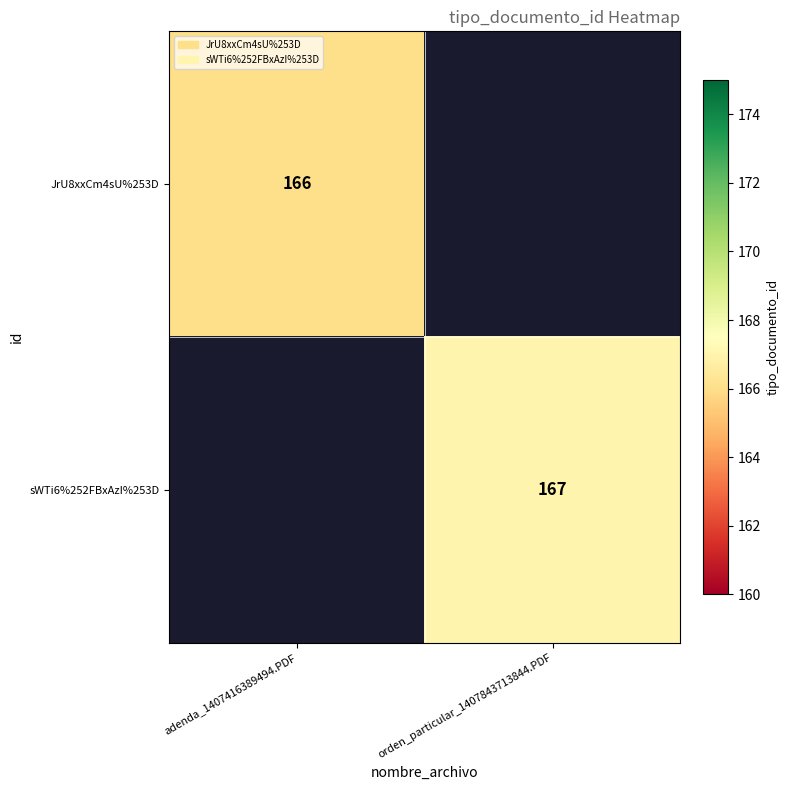

The sWTi6%252FBxAzI%253D series shows 167 at orden_particular_1407843713844.PDF. True or false?

True